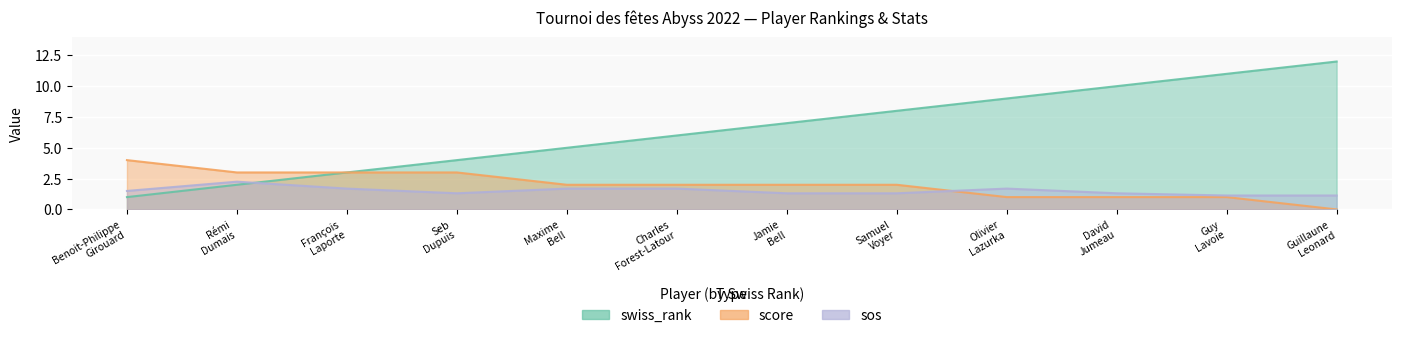

How many interior local peaks does the sos series have?

2